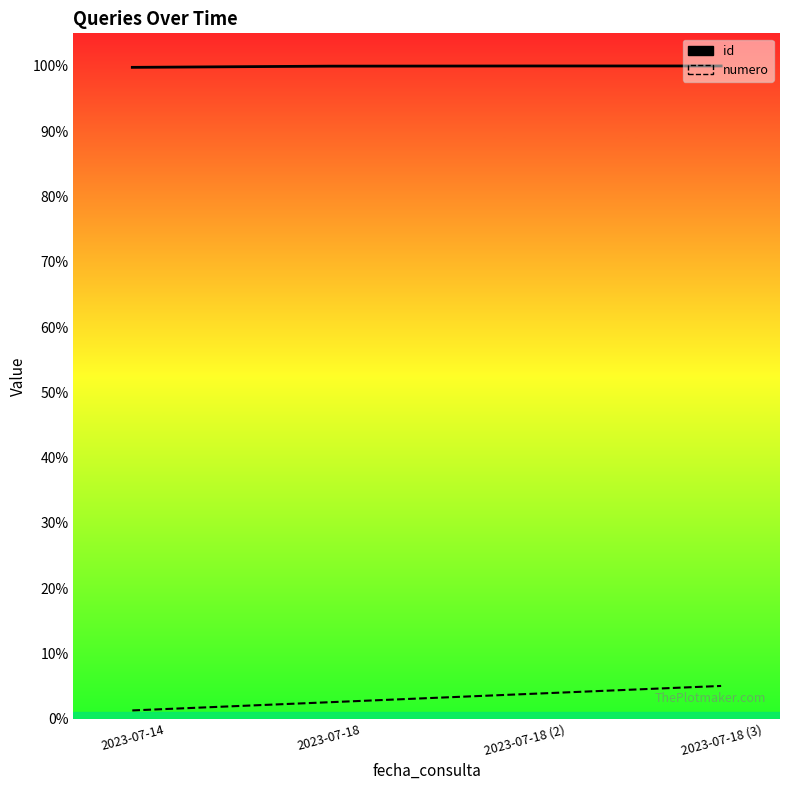

True or false: numero and id intersect in this chart.

False